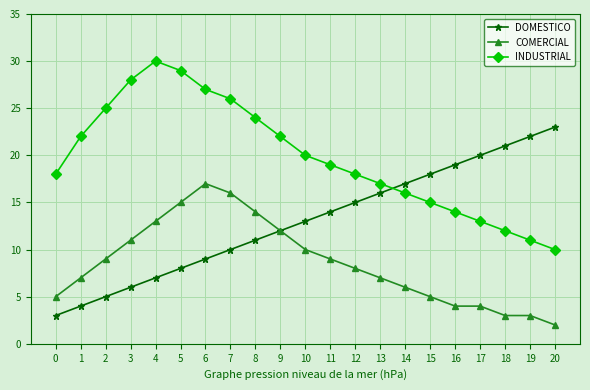

At which category is the sum across all series the highest?

6